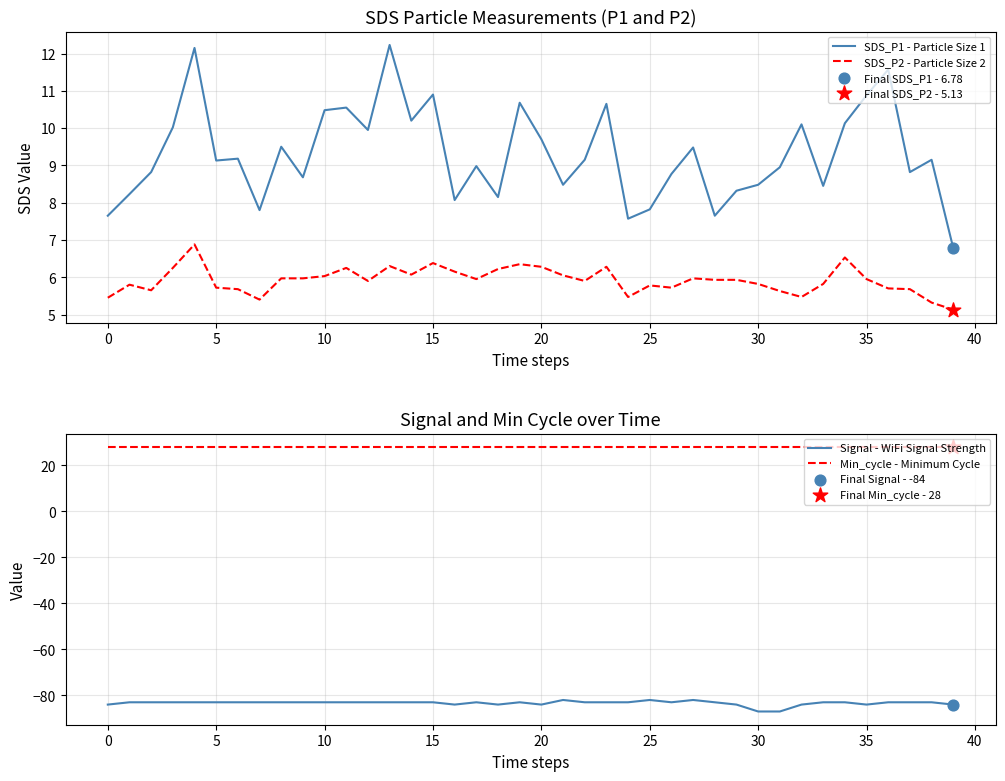

Which series has the widest spread of Y values?

SDS_P1 - Particle Size 1